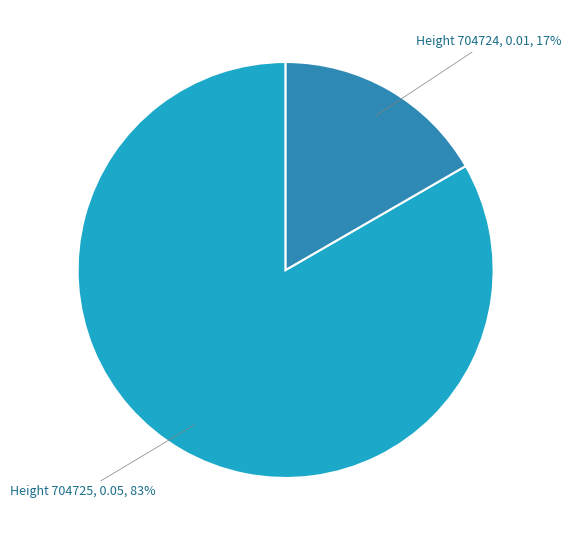

Is it true that Height 704725 is 83% of the pie?

True